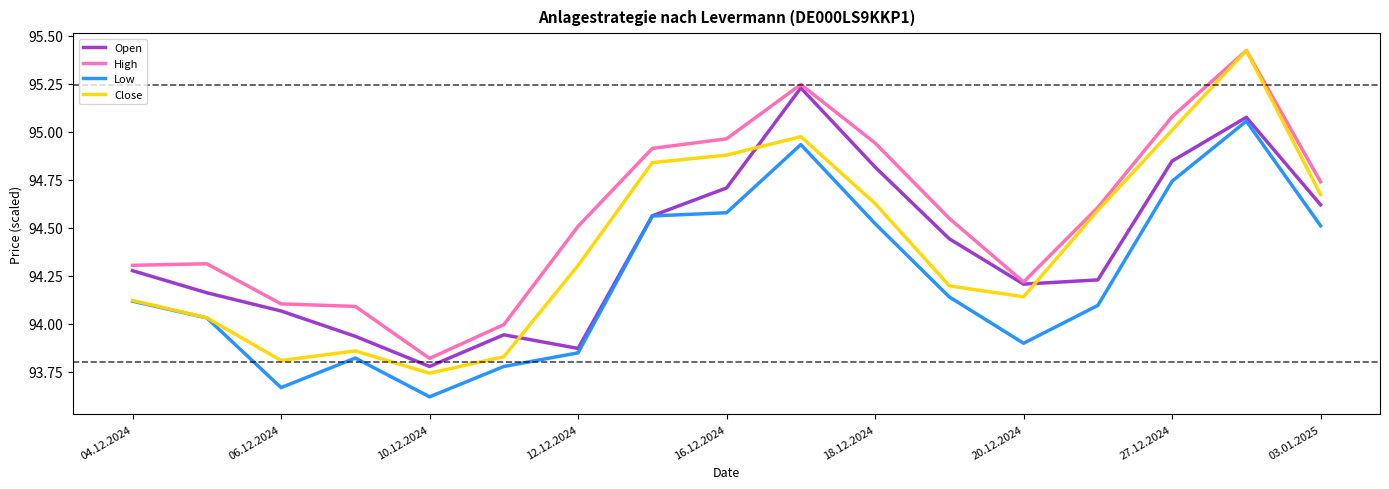

Does the chart have visible grid lines?

No